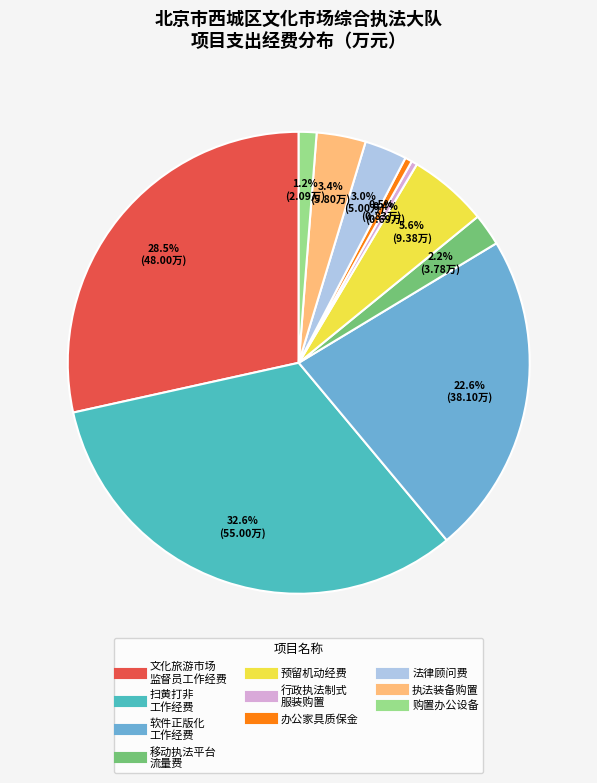

Is there a majority slice in this chart?

No